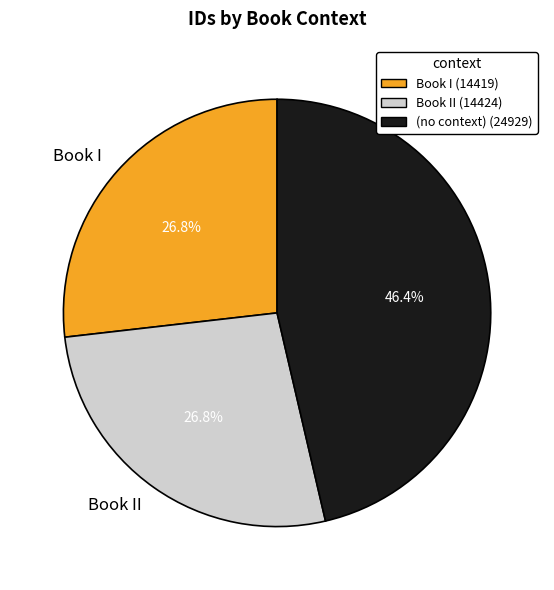

Does any single category account for the majority?

No